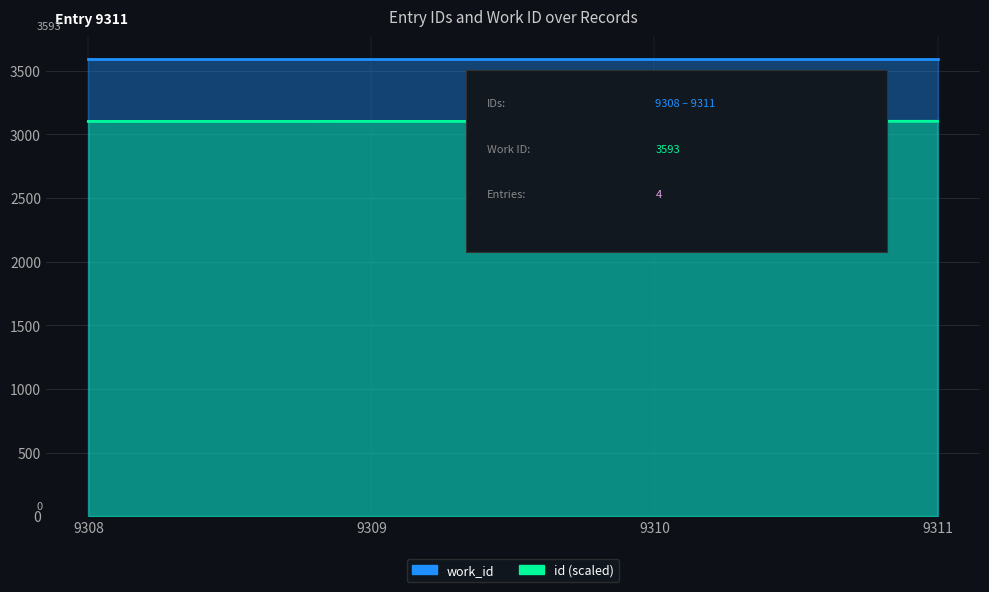

Count the values in the range 3103 to 3104.

3